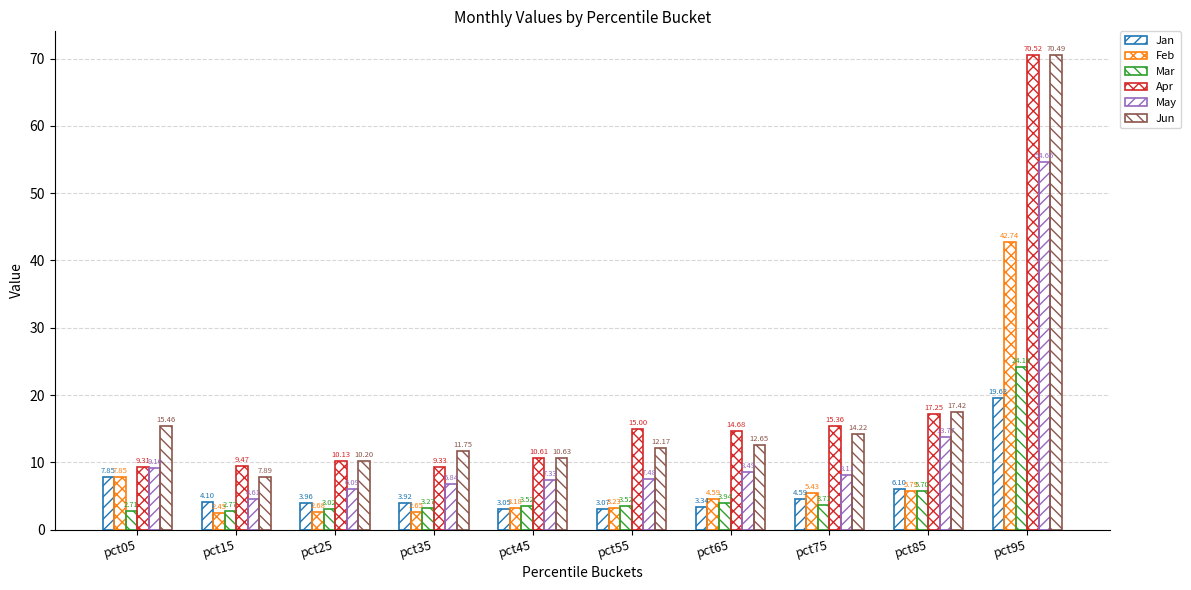

How many categories are shown in the chart?

10